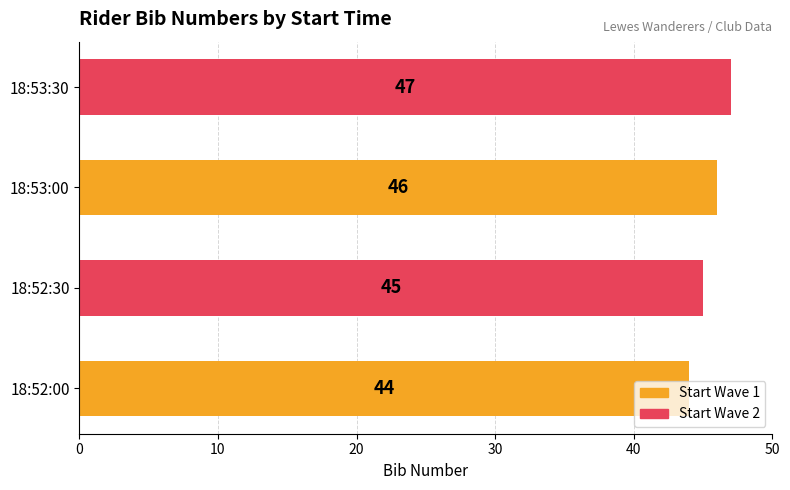

Count the values in the range 45 to 47.

3